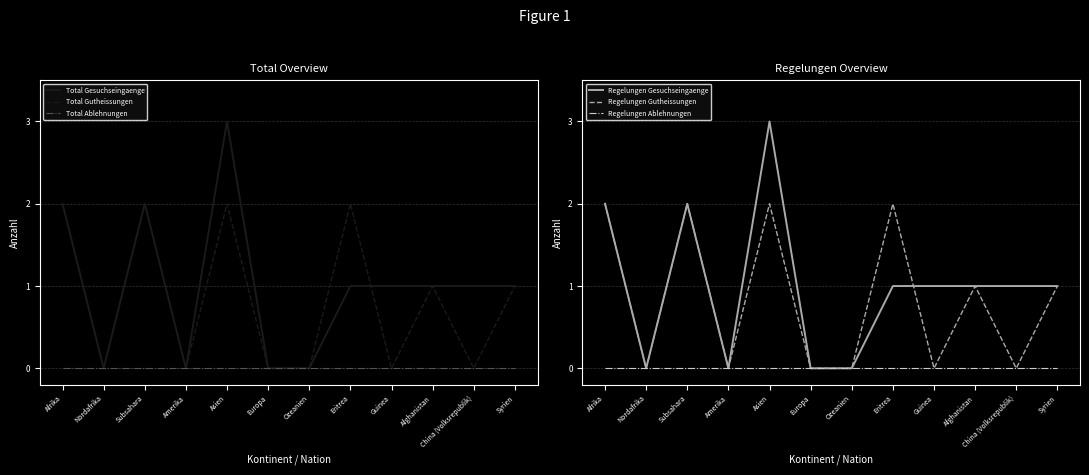

What are all the series names shown in the legend?

Total Gesuchseingaenge, Total Gutheissungen, Total Ablehnungen, Regelungen Gesuchseingaenge, Regelungen Gutheissungen, Regelungen Ablehnungen